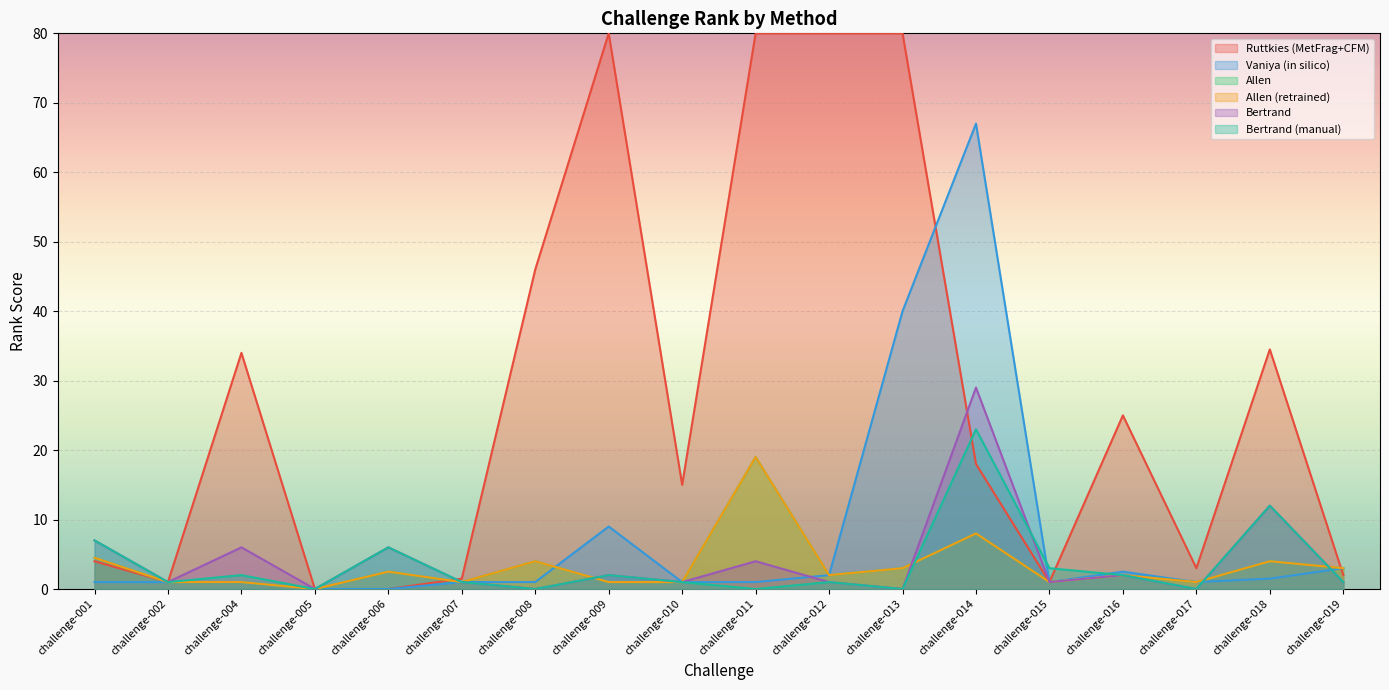

What is the sum of all Bertrand values?

74.0